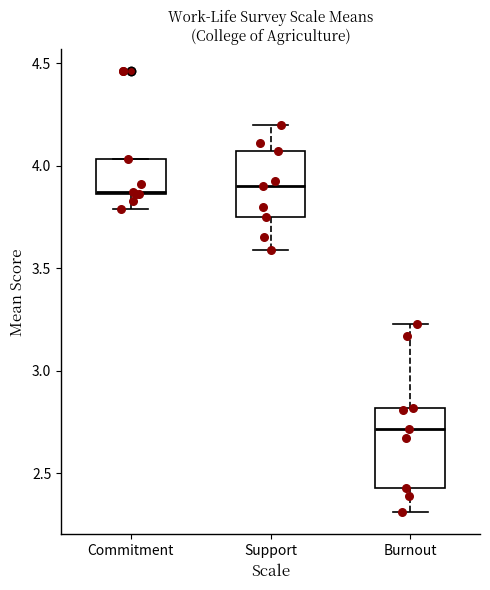

Which box is the tallest, from its lower edge to its upper edge?

Burnout